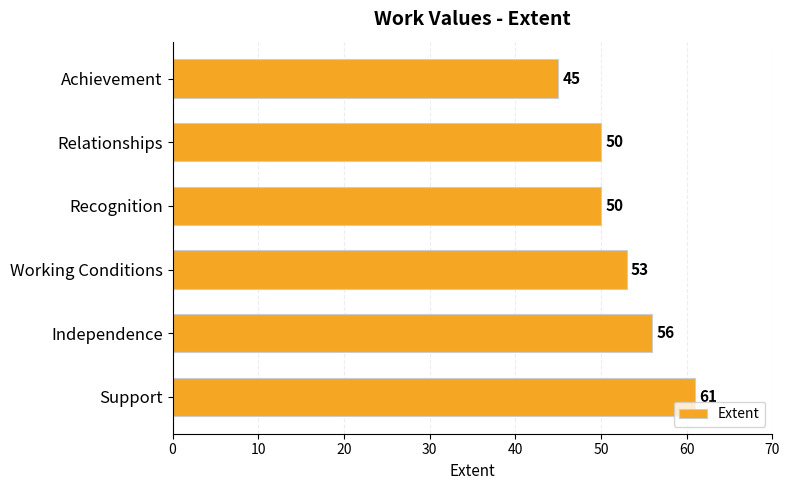

Reading bottom to top, extract all data points from this chart.

61	56	53	50	50	45